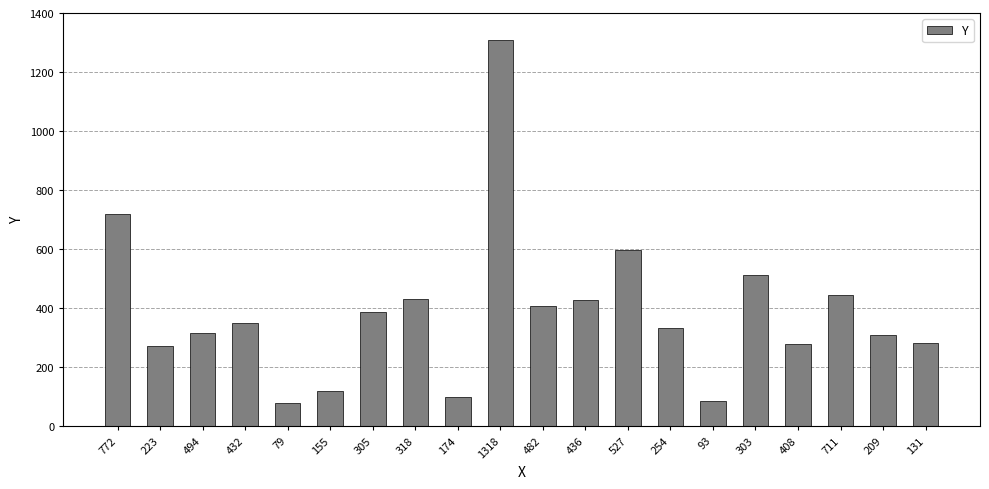

Where is the data nearest to the value 694?

772